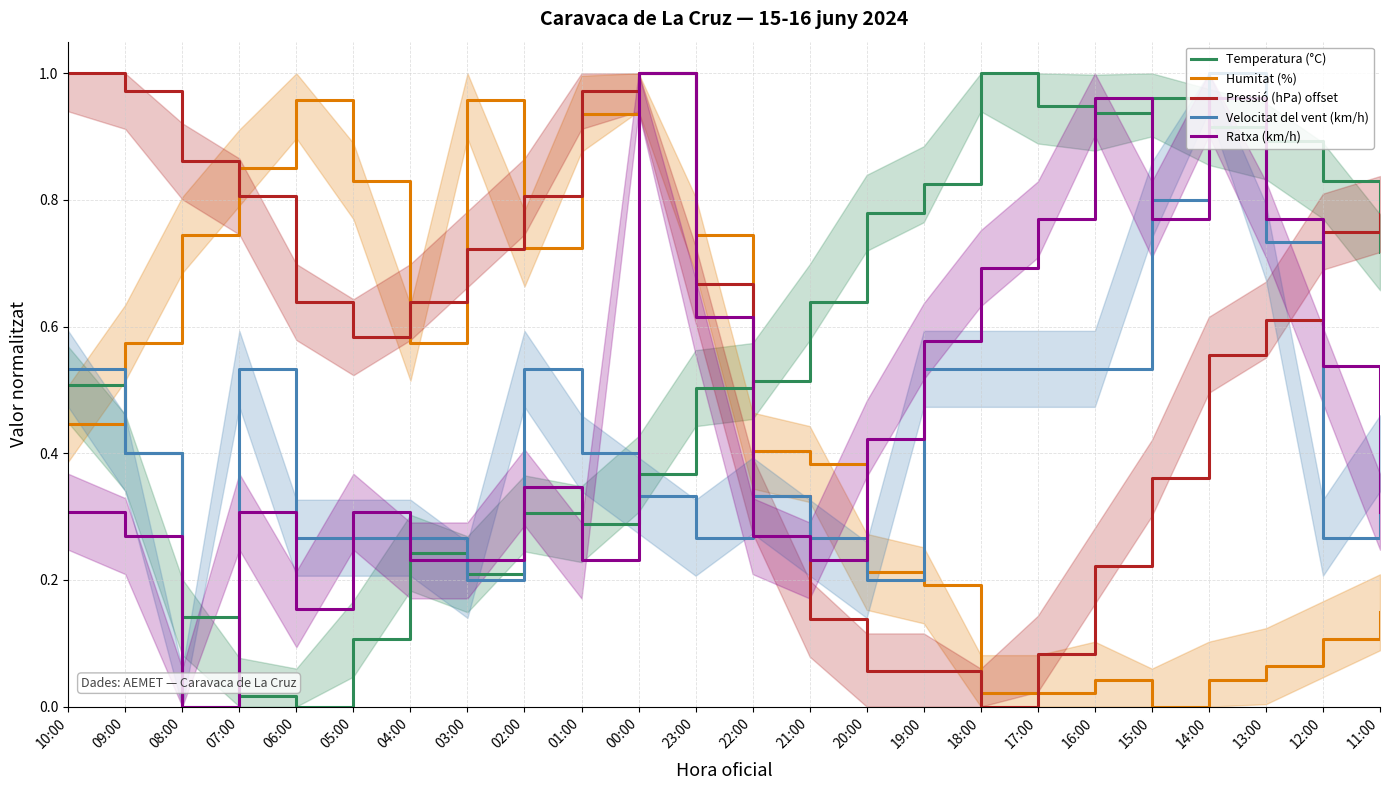

Rank the series by their maximum value, from highest to lowest.

Temperatura (°C), Humitat (%), Pressió (hPa) offset, Velocitat del vent (km/h), Ratxa (km/h)